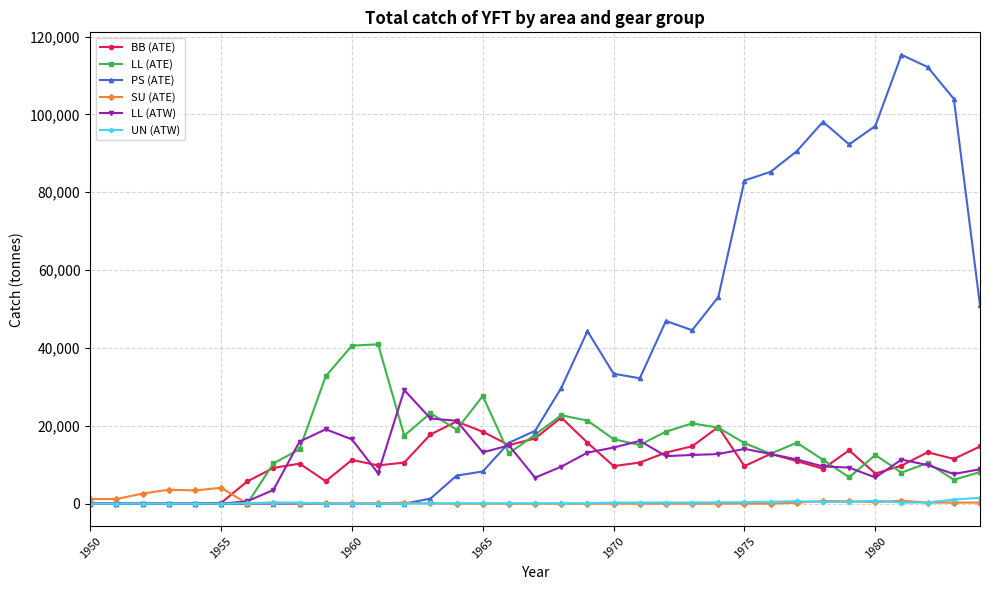

Which series has the largest total across all categories?

PS (ATE)